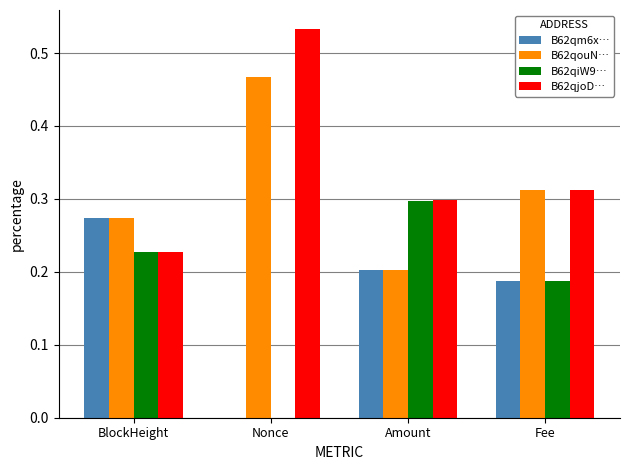

At which label does B62qm6x… reach its peak?

BlockHeight